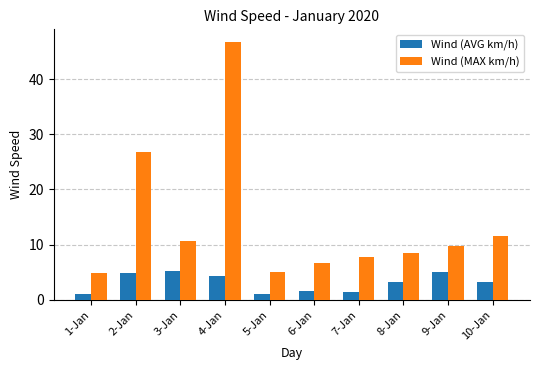

What is the difference between the Wind (MAX km/h) values at 10-Jan and 6-Jan?

4.8